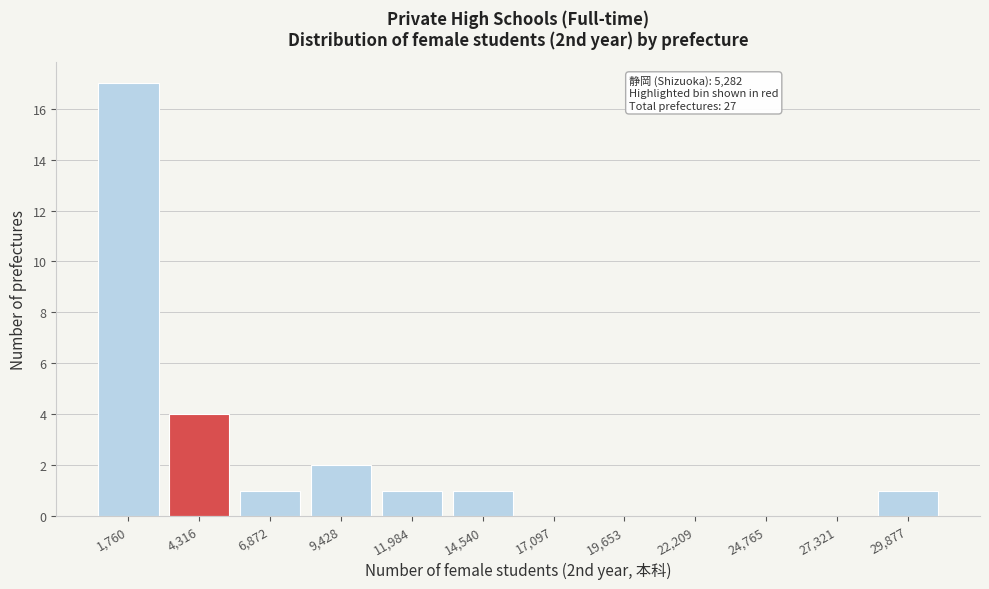

Reading right to left, list all the values displayed in this chart.

29,877=1	27,321=0	24,765=0	22,209=0	19,653=0	17,097=0	14,540=1	11,984=1	9,428=2	6,872=1	4,316=4	1,760=17